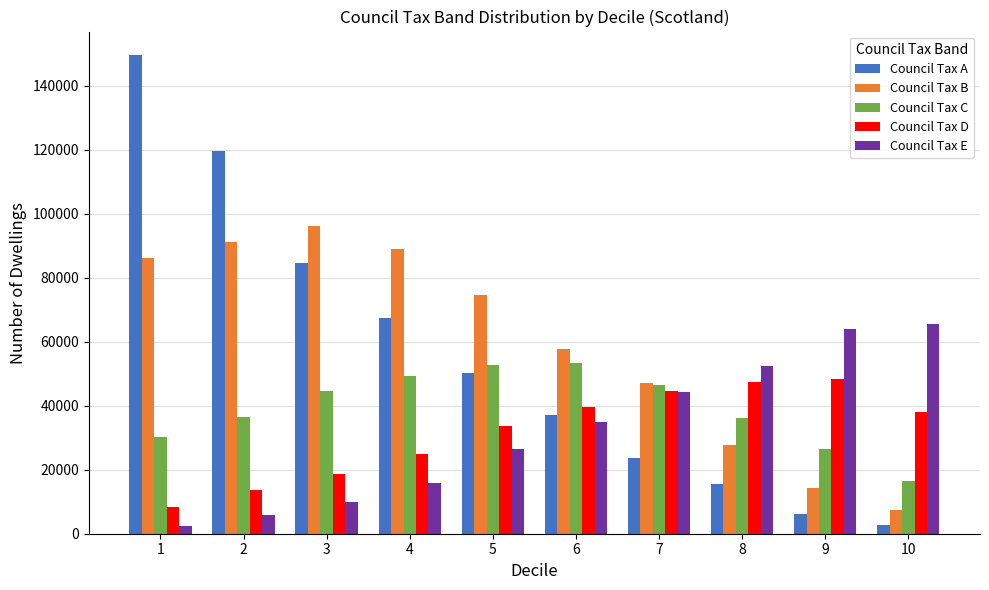

What is the maximum value for Council Tax A?

149530